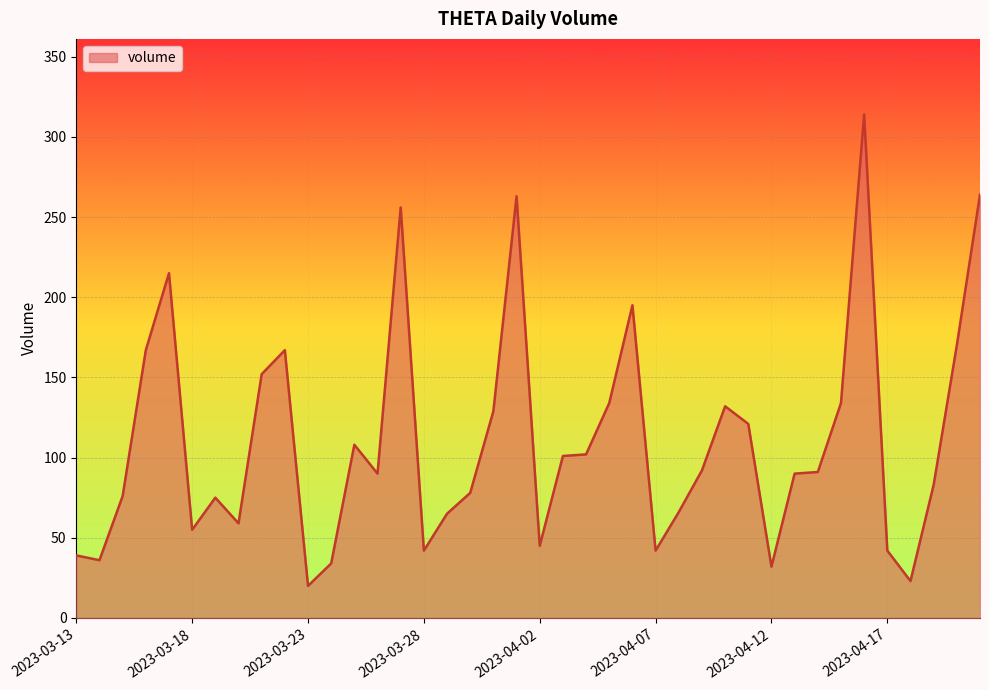

What is the greatest value displayed?

314